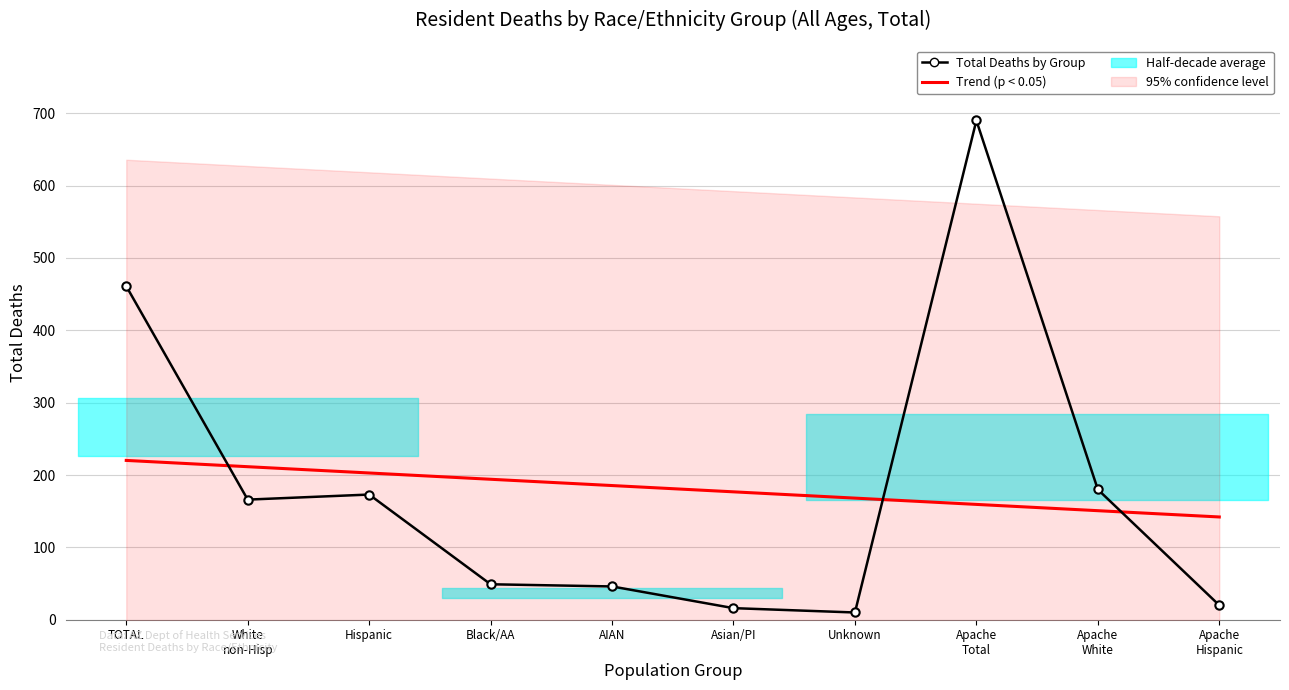

What is the sum of the values at Black/AA and Apache White?

229